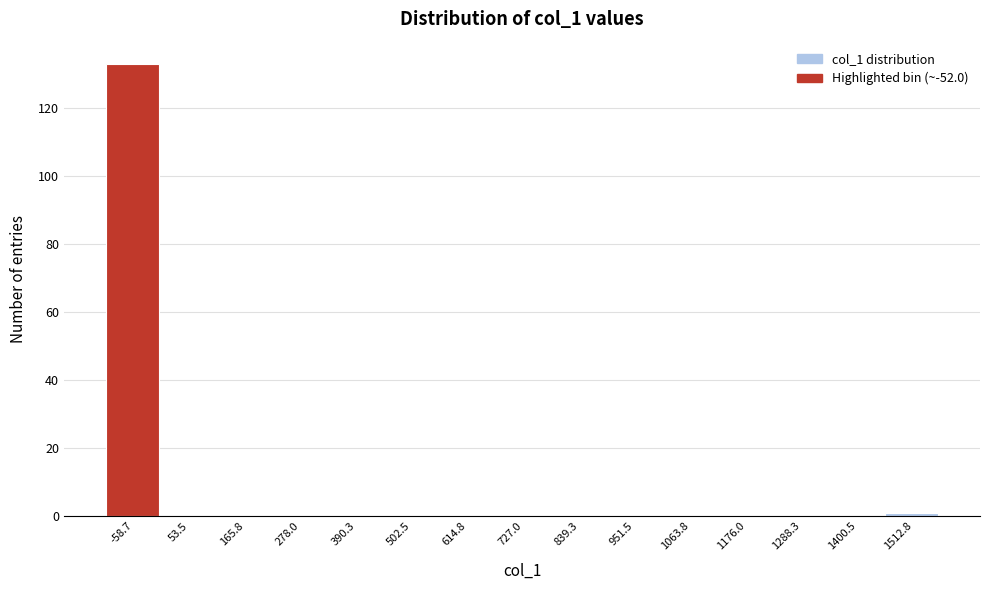

How tall is the bar that spans -120 to 0 on the x-axis? Neither the bar edges nor the heights are printed on the chart, so give them approximately, as read against the axes.

134